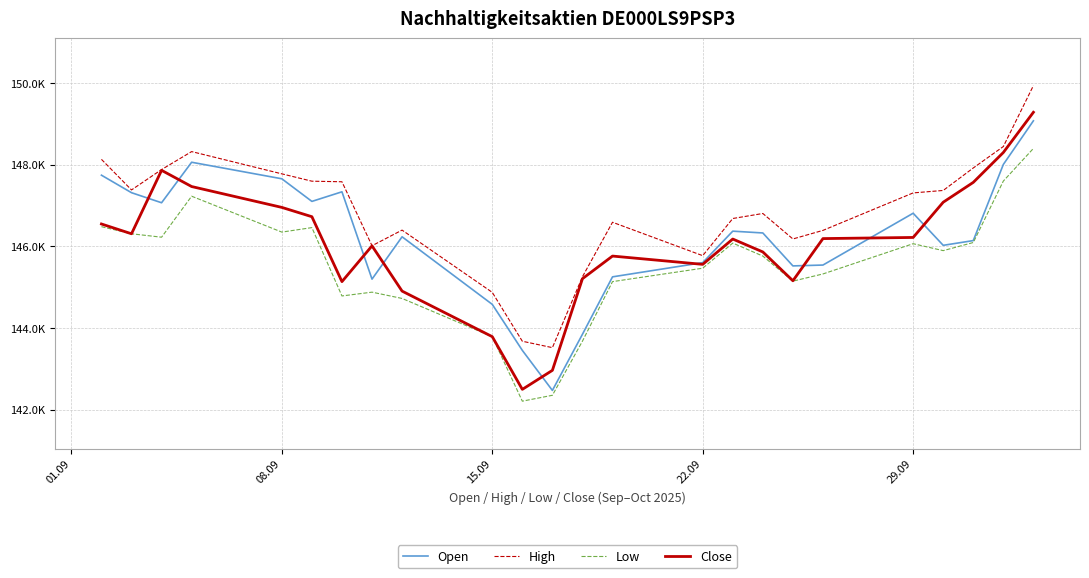

Does the chart display data point markers on the line(s)?

No